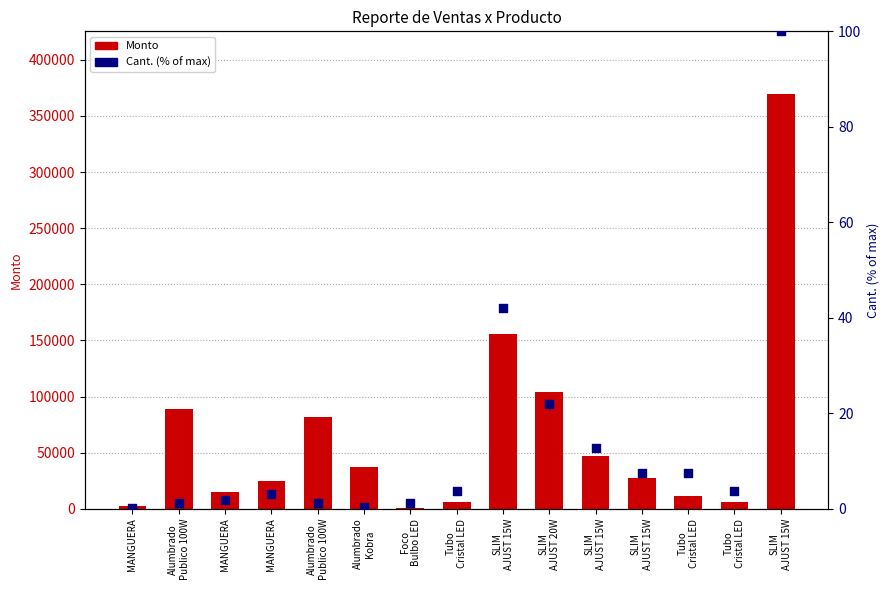

Which series has the largest Y range (max minus min)?

Monto